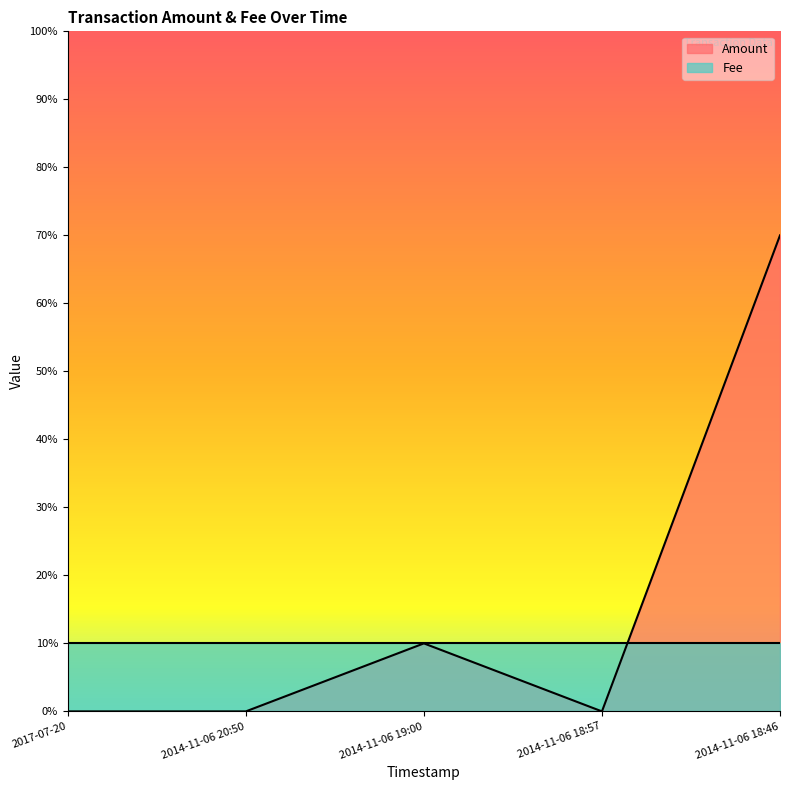

The value at 2014-11-06 20:50 is 0. True or false?

True